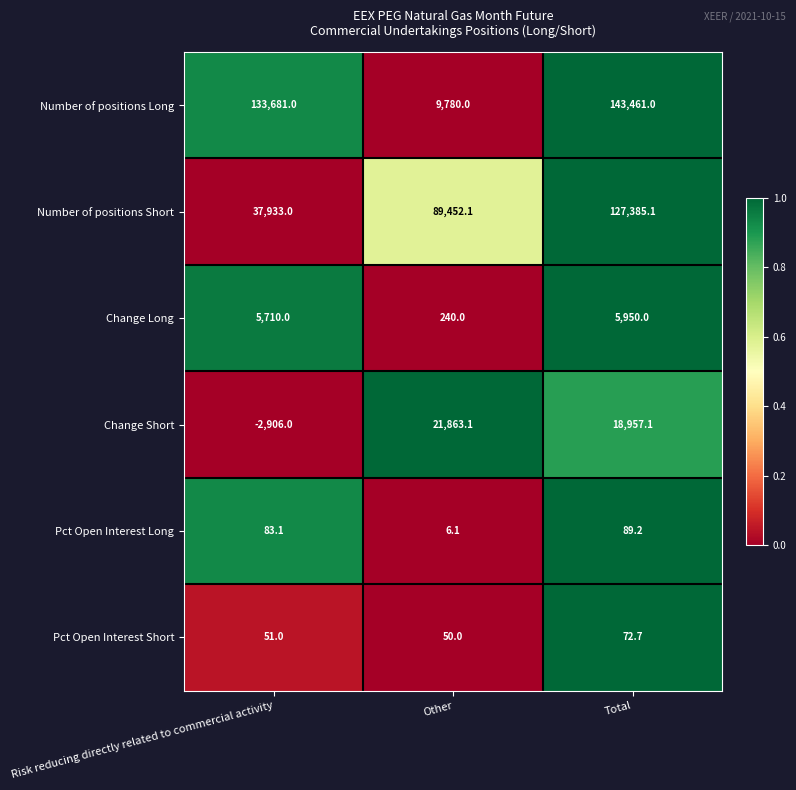

Which series has the largest total across all categories?

Number of positions Long